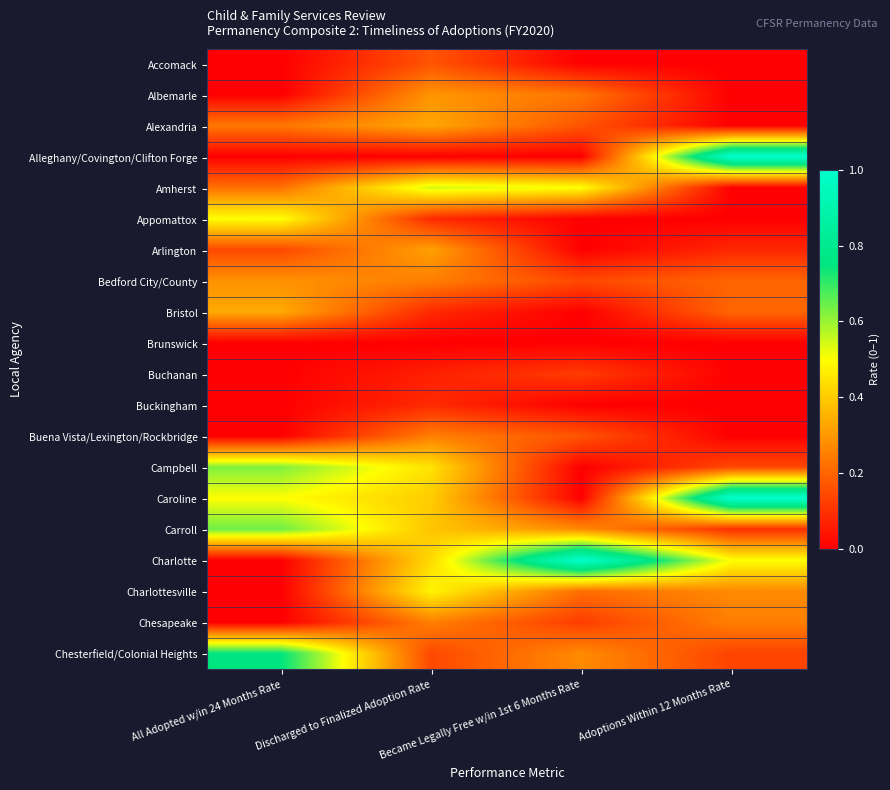

Which label corresponds to the largest value in the chart?

Adoptions Within 12 Months Rate